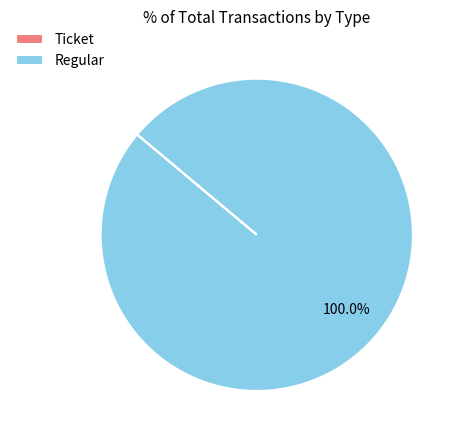

What is the largest slice in the pie chart?

Regular